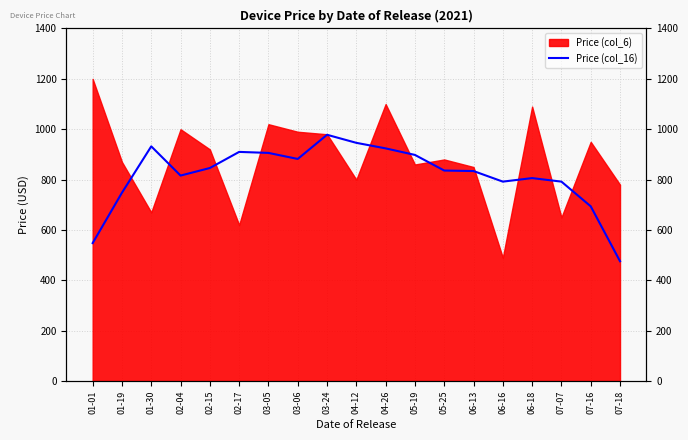

Is it true that the value at 01-30 is 196?

False